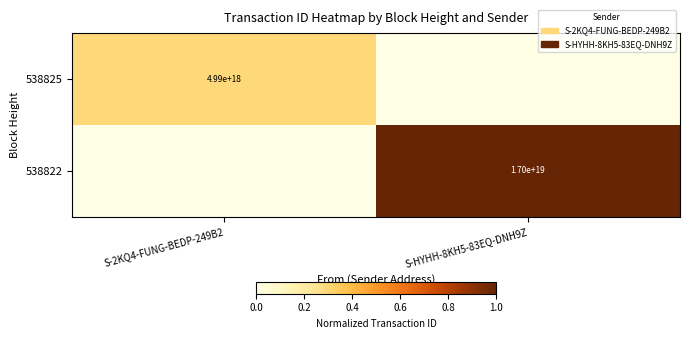

Is it true that 538825 equals 7162109810364419072 at S-2KQ4-FUNG-BEDP-249B2?

False